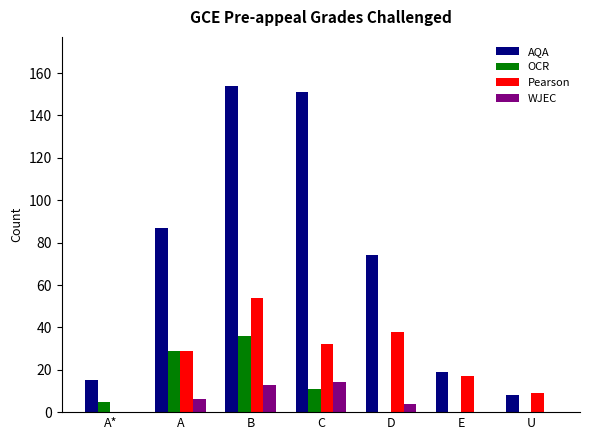

Between D and U, which series saw the biggest shift?

AQA